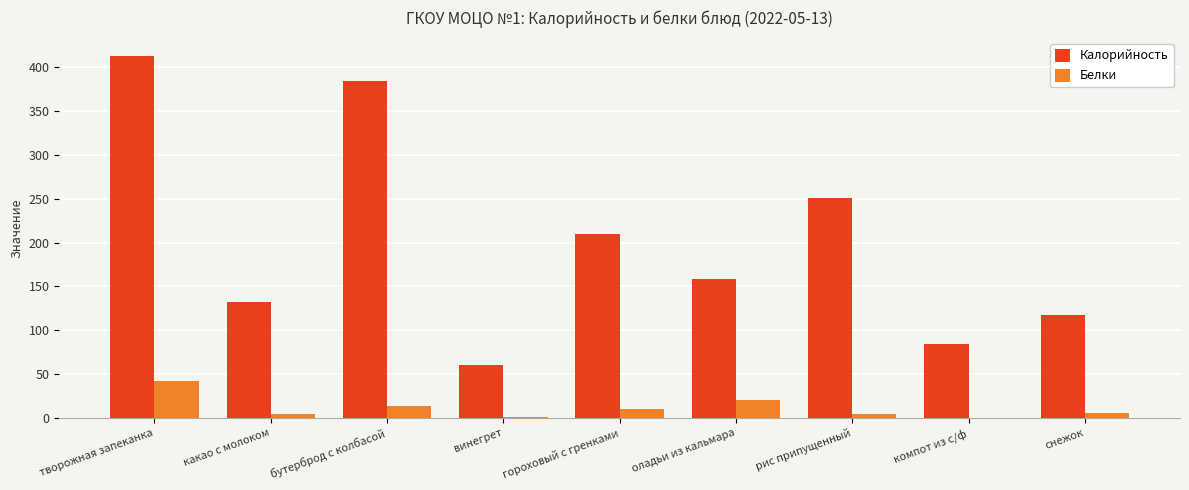

What is the sum of the Калорийность values at оладьи из кальмара and гороховый с гренками?

368.2